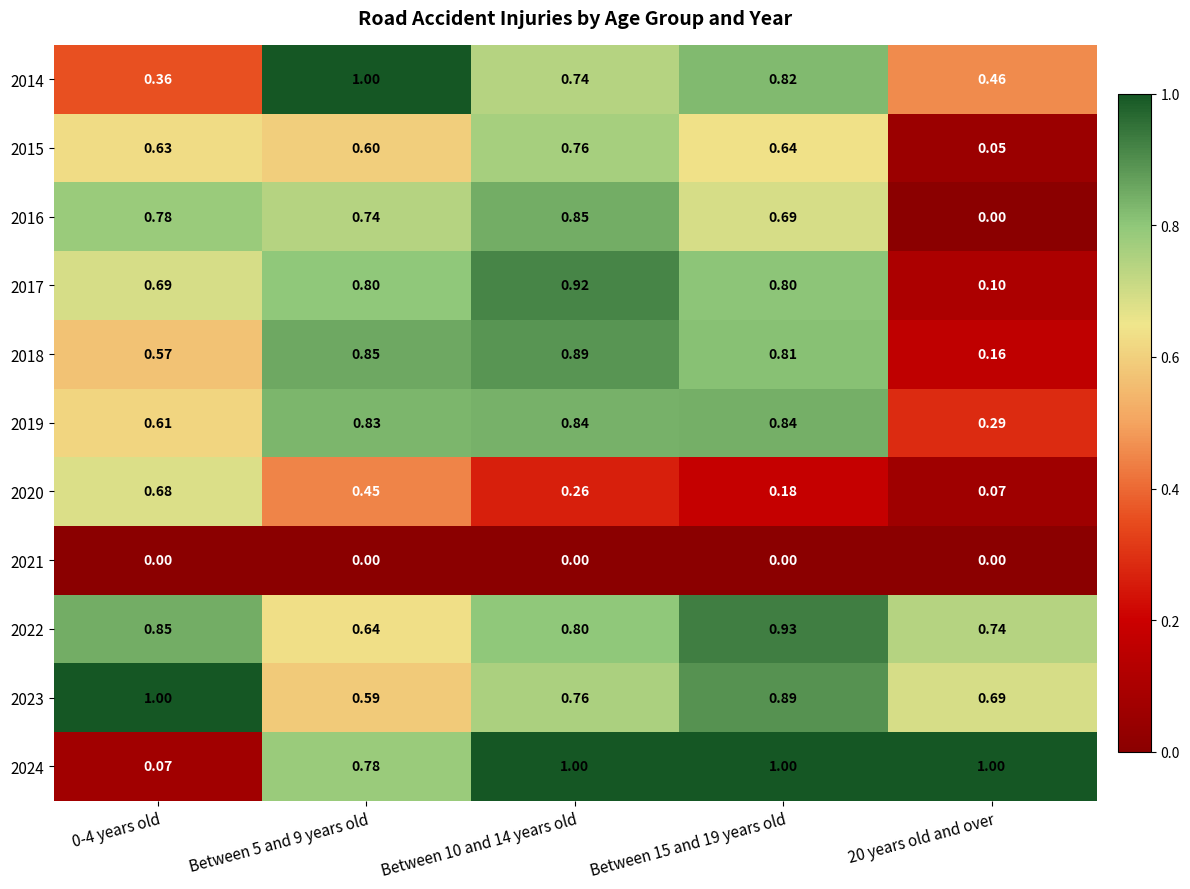

Which series has the largest range (max minus min)?

2024